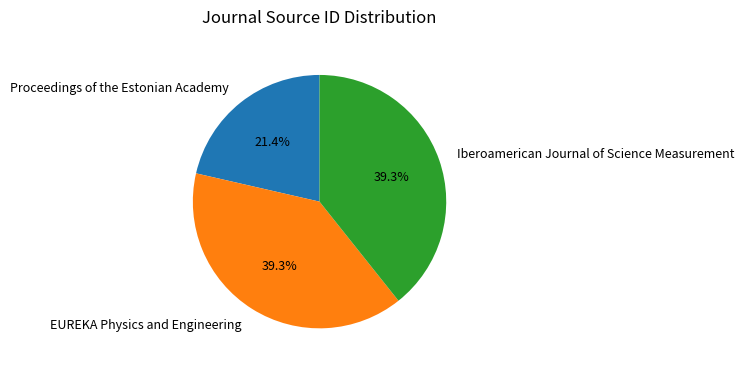

Between Proceedings of the Estonian Academy and Iberoamerican Journal of Science Measurement, which is larger?

Iberoamerican Journal of Science Measurement